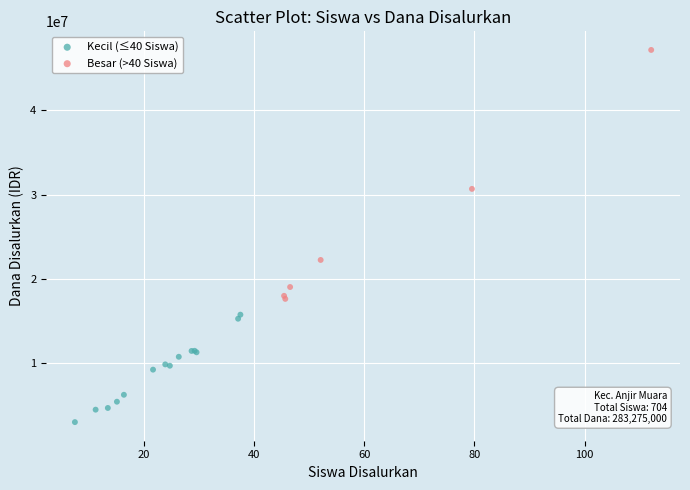

Which series reaches the minimum Y coordinate?

Kecil (≤40 Siswa)